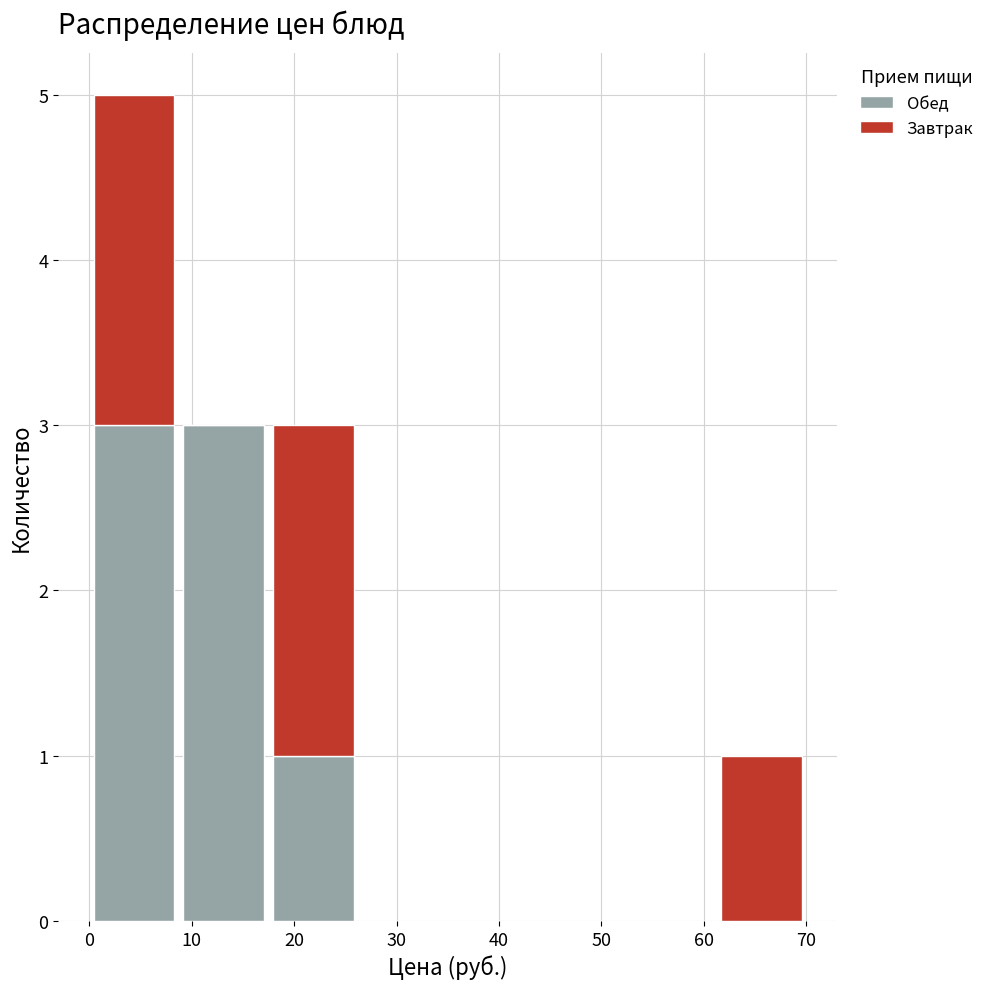

Reading left to right, list every stacked bar in this chart as the range it spans on the x-axis followed by its total height. Neither the bar edges nor the heights are printed on the chart, so give them approximately, as read against the axes.

0 to 9: 5
9 to 18: 3
18 to 26: 3
26 to 35: 0
35 to 44: 0
44 to 53: 0
53 to 61: 0
61 to 70: 1